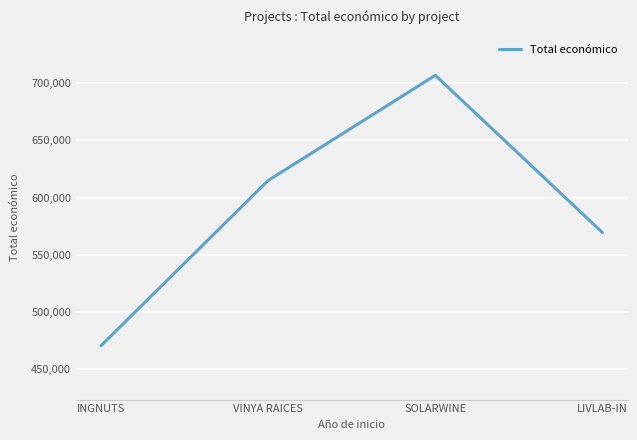

Which has a higher value, LIVLAB-IN or VINYA RAICES?

VINYA RAICES